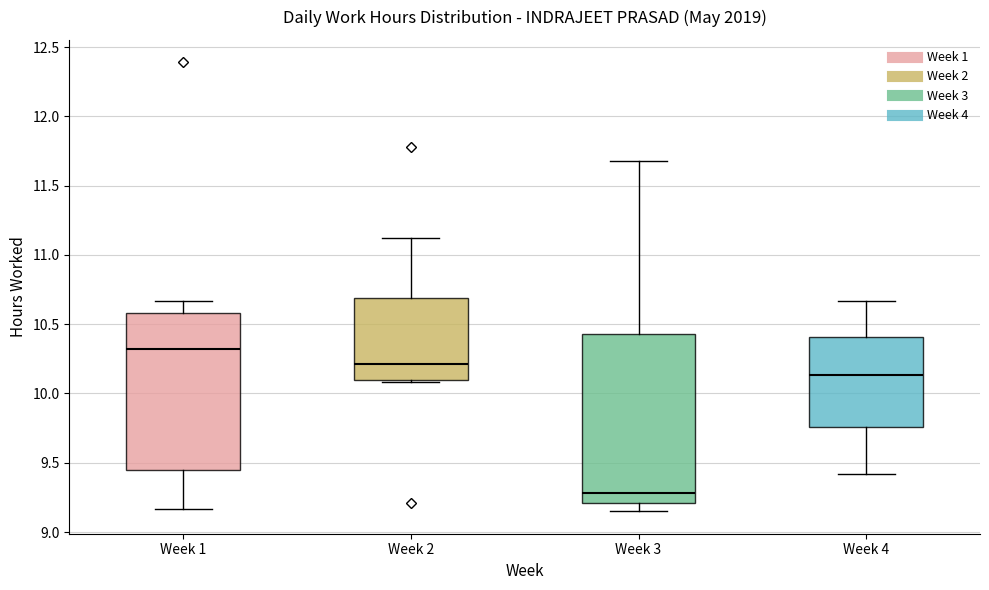

Reading left to right, transcribe this box plot: for each box, give where its median line is, the range the box spans, and where its two whiskers end, as read against the y-axis. The values are not printed on the chart, so give them approximately, as read against the axis.

Week 1: median 10.30, box 9.45 to 10.60, whiskers 9.15 to 10.65
Week 2: median 10.20, box 10.10 to 10.70, whiskers 10.10 (just below the box's lower edge) to 11.10
Week 3: median 9.30, box 9.20 to 10.45, whiskers 9.15 to 11.70
Week 4: median 10.15, box 9.75 to 10.40, whiskers 9.40 to 10.65